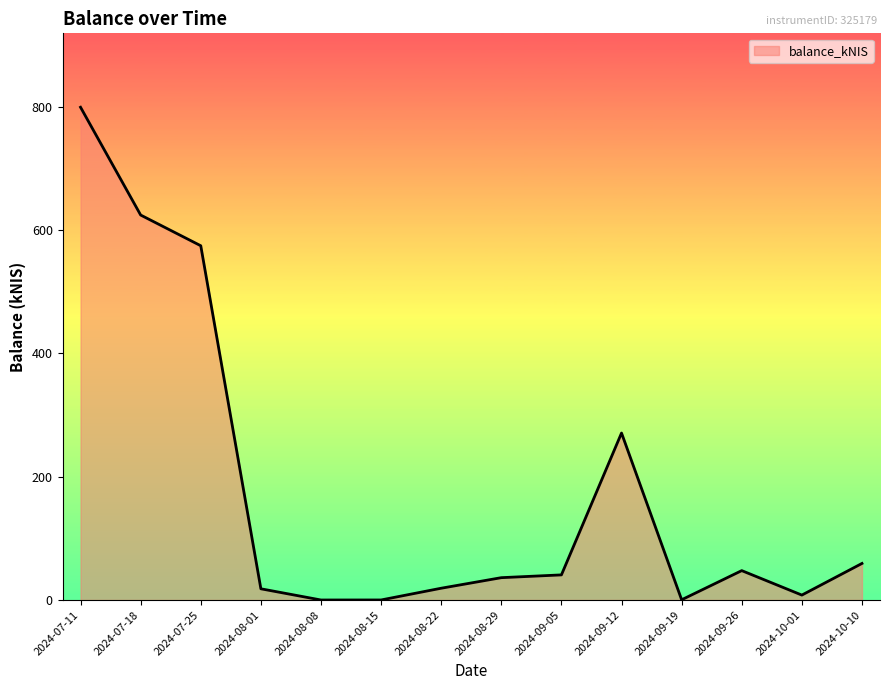

What is the greatest value displayed?

799.3